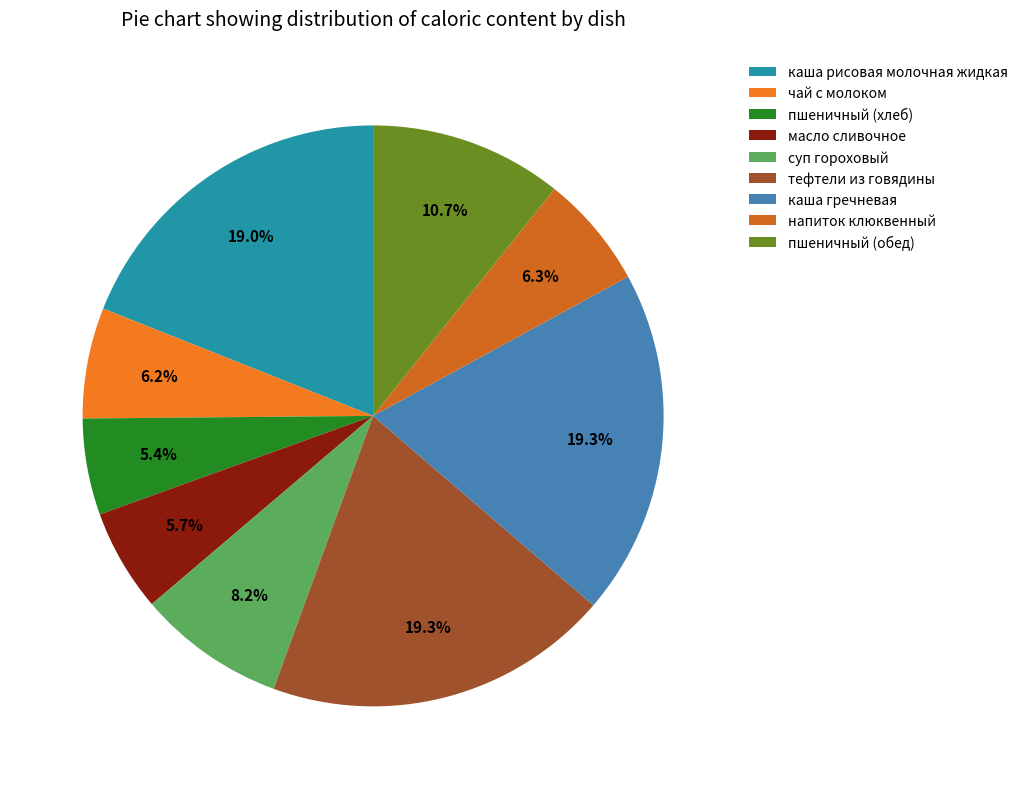

Is it true that пшеничный (хлеб) is 5% of the pie?

True